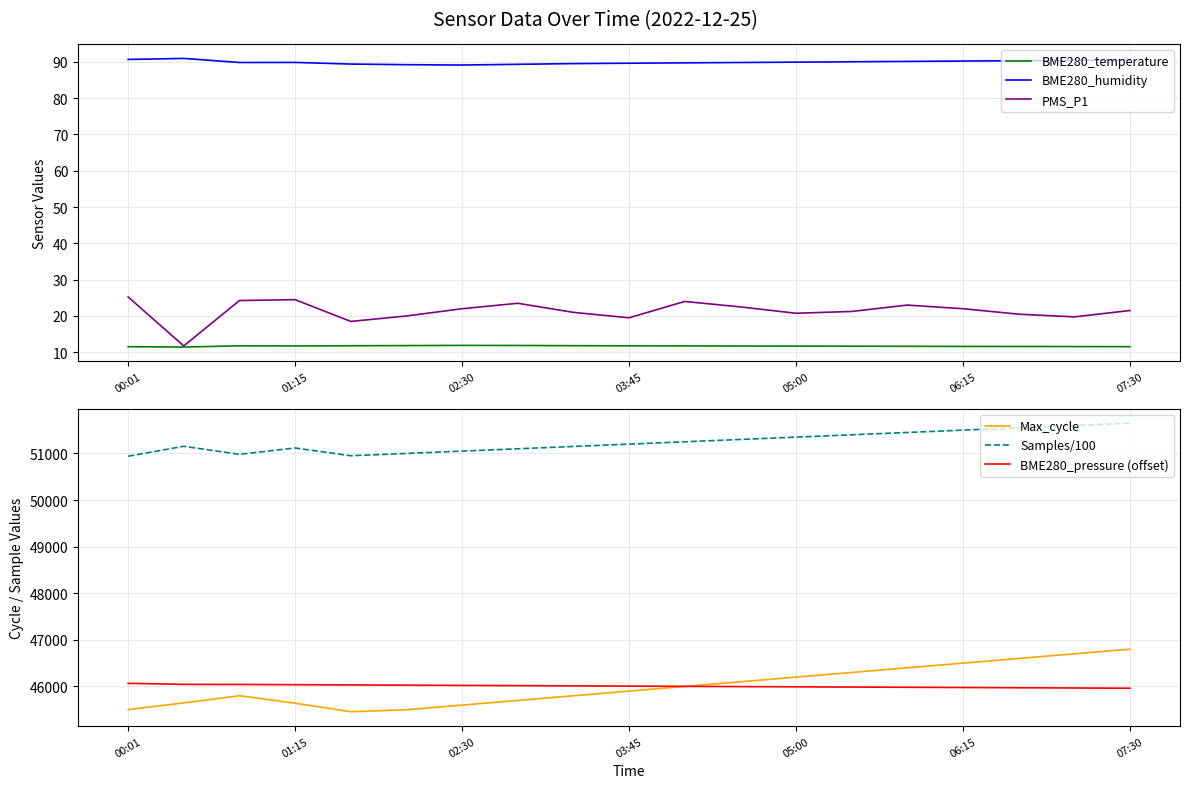

What are all the series names shown in the legend?

BME280_temperature, BME280_humidity, PMS_P1, Max_cycle, Samples/100, BME280_pressure (offset)